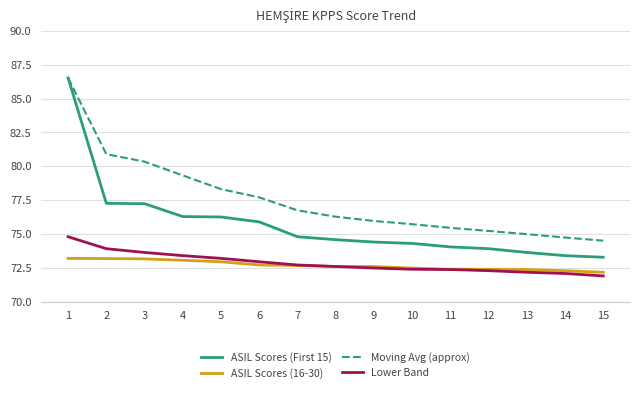

What is the highest value of the ASIL Scores (16-30) series?

73.2